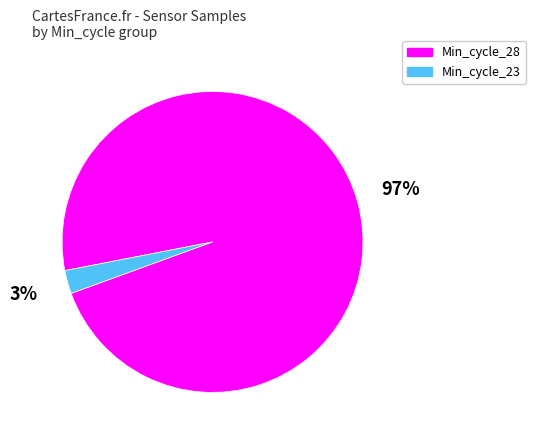

To the nearest percent, what portion does Min_cycle_28 represent?

97%